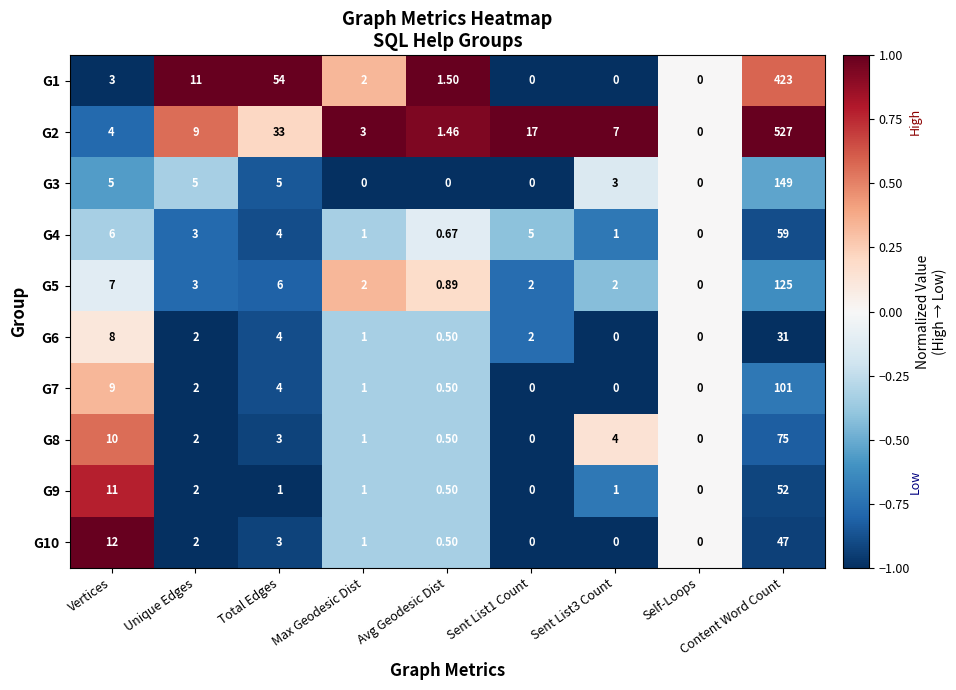

Which series has the largest range (max minus min)?

G2